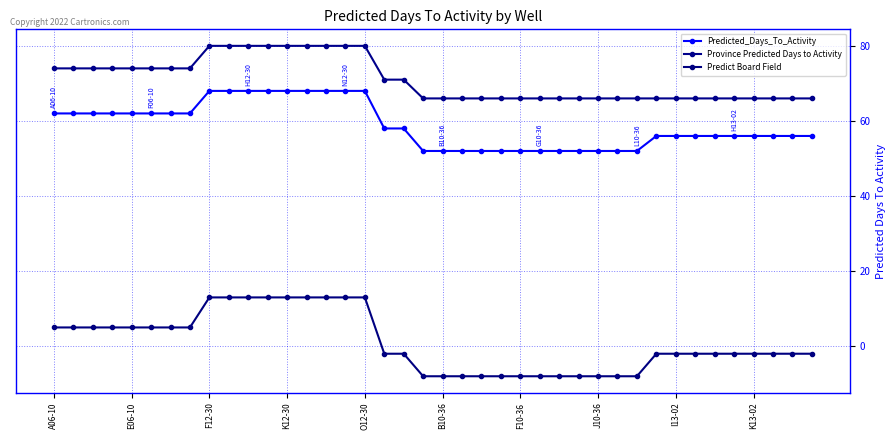

At how many categories does at least one series exceed 17?

40